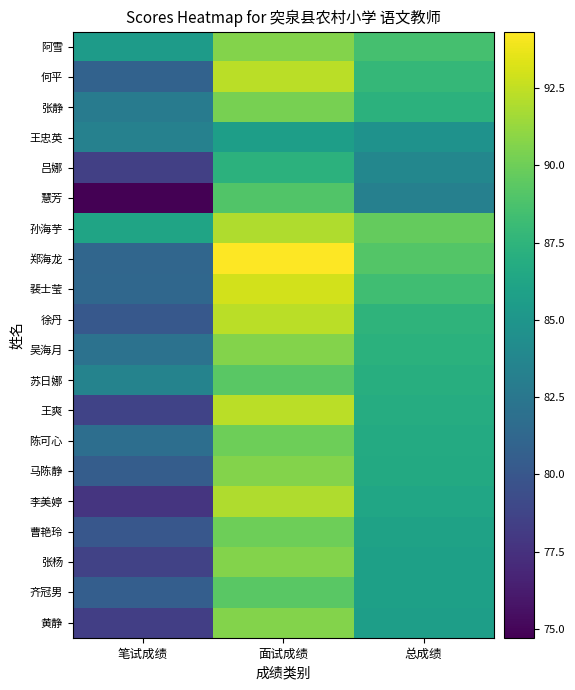

Which category has the highest value across all series?

面试成绩